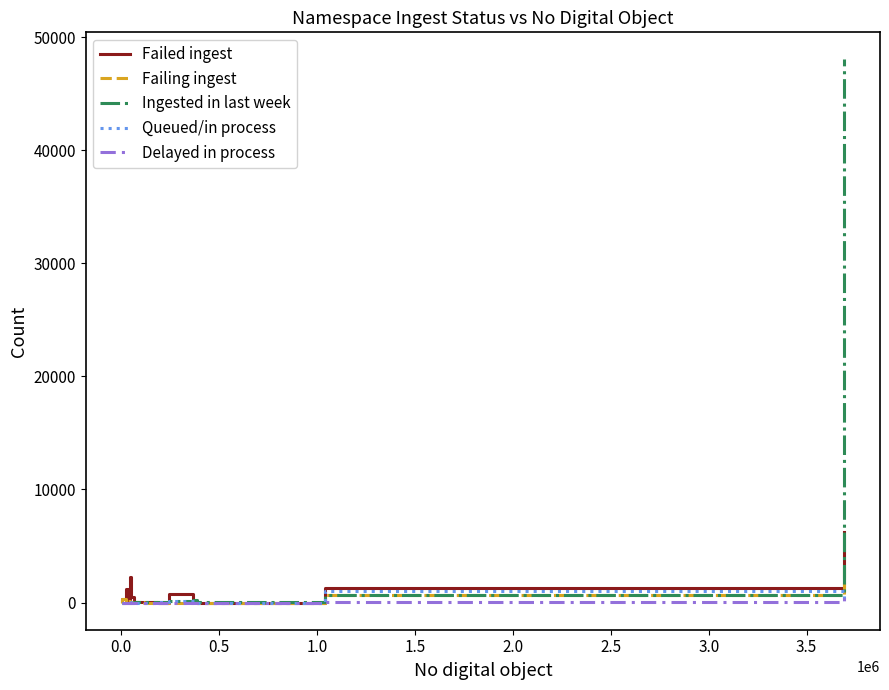

What is the highest value of the Ingested in last week series?

48015